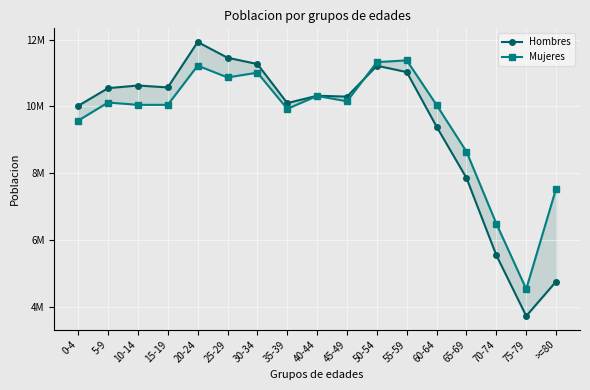

Where do Hombres and Mujeres first cross each other?

45-49 and 50-54